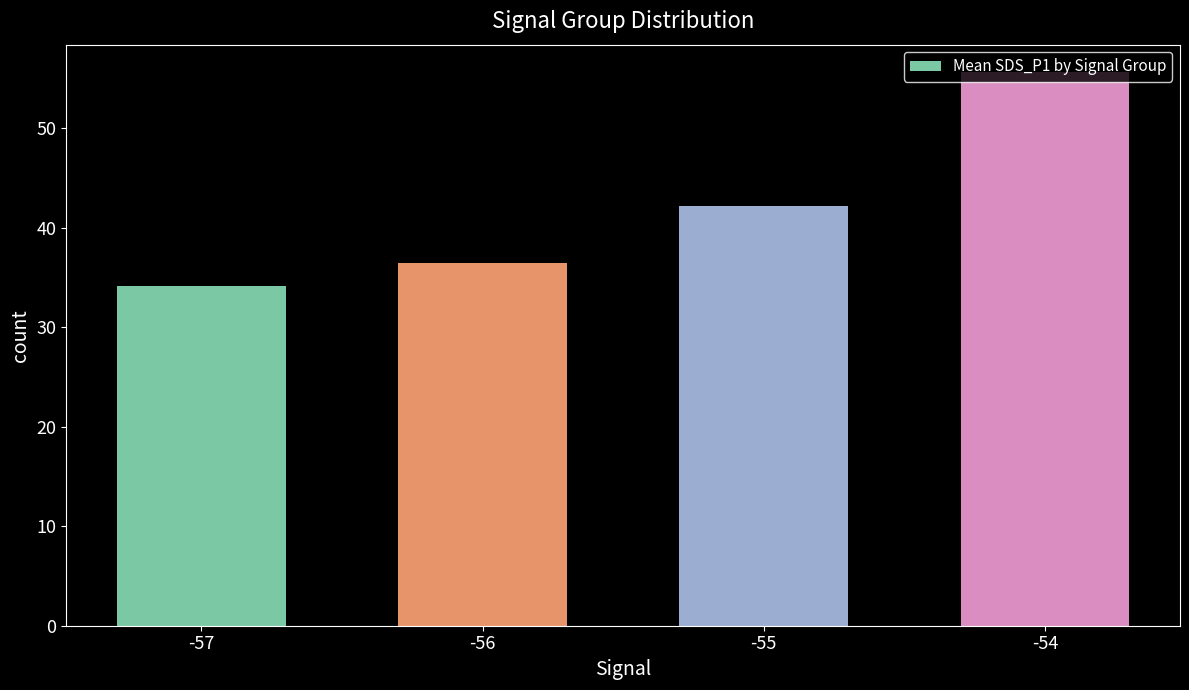

What is the sum of the values at -55 and -57?

76.3